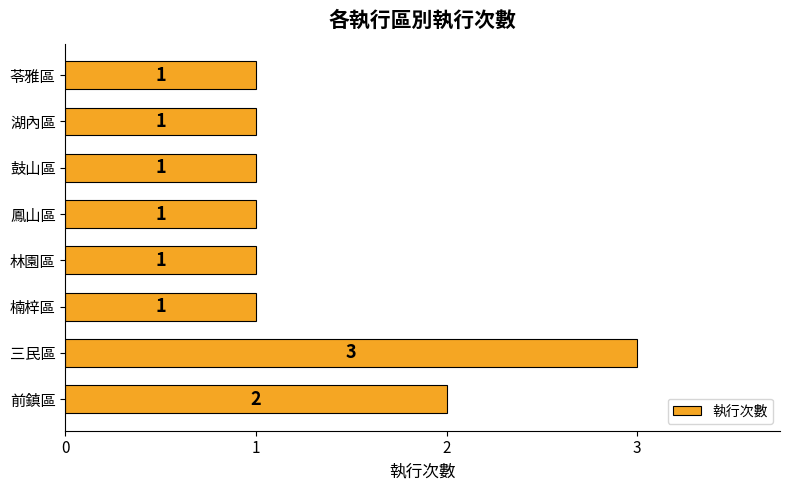

Is it true that the value at 林園區 is 0?

False